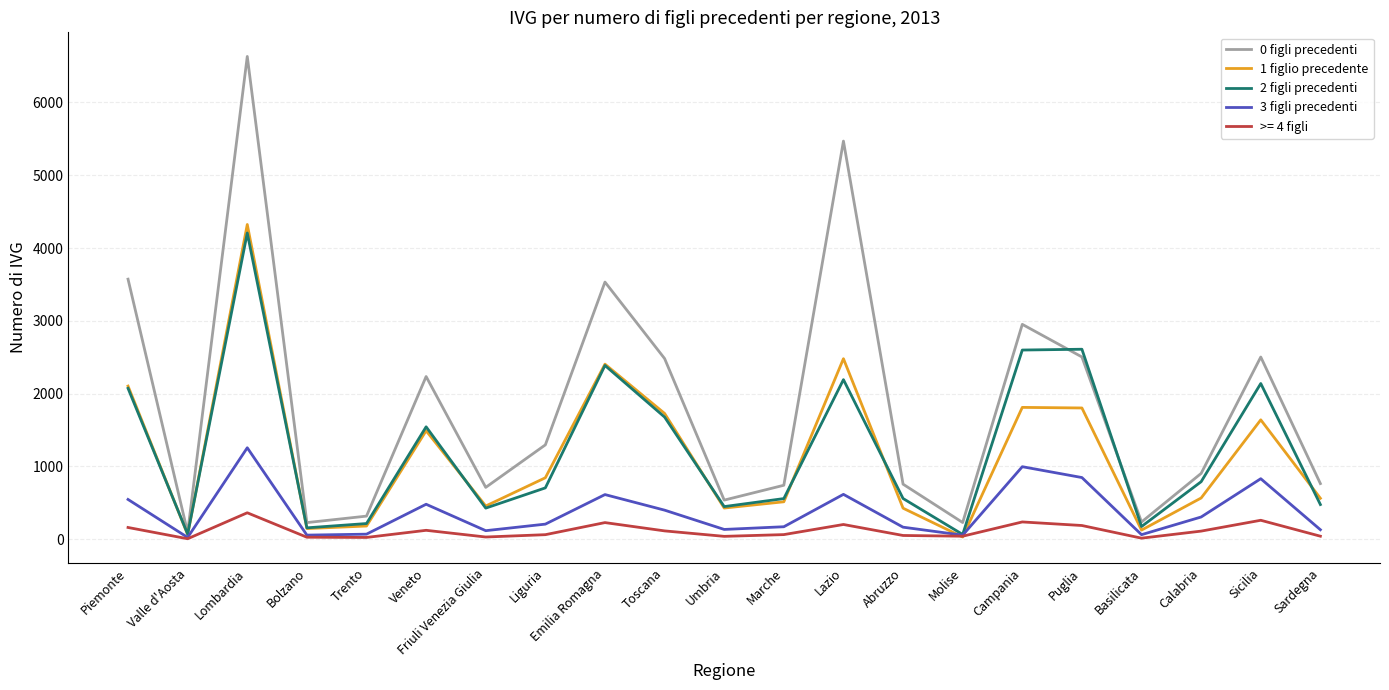

Which series has the largest total across all categories?

0 figli precedenti